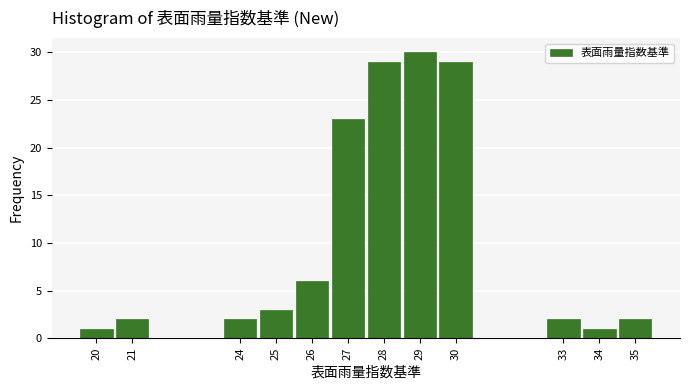

Which range on the x-axis has the tallest bar?

28.5 to 29.5